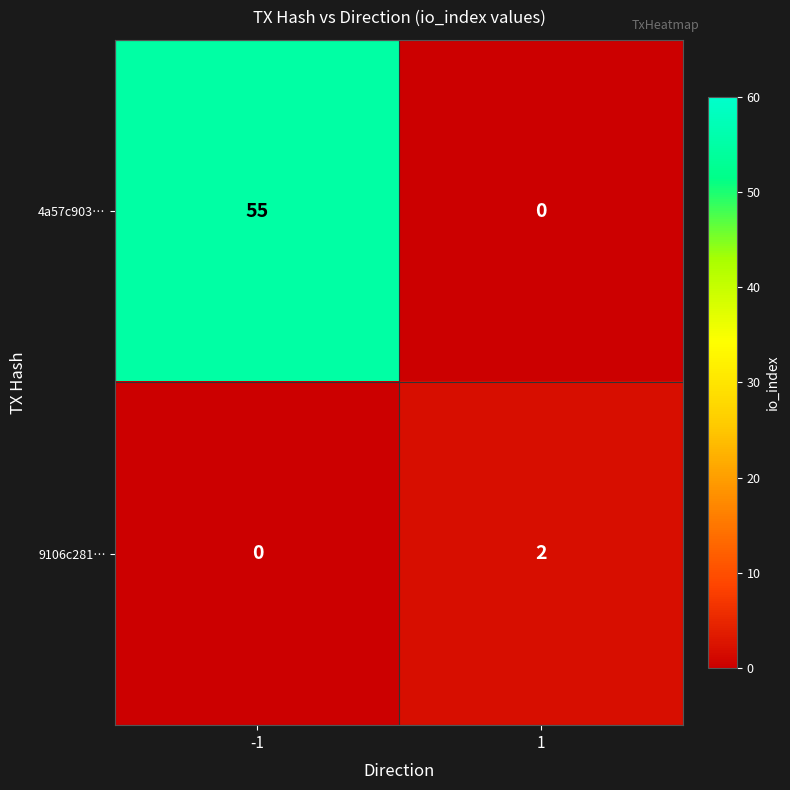

Between -1 and 1, which series saw the biggest shift?

4a57c903…